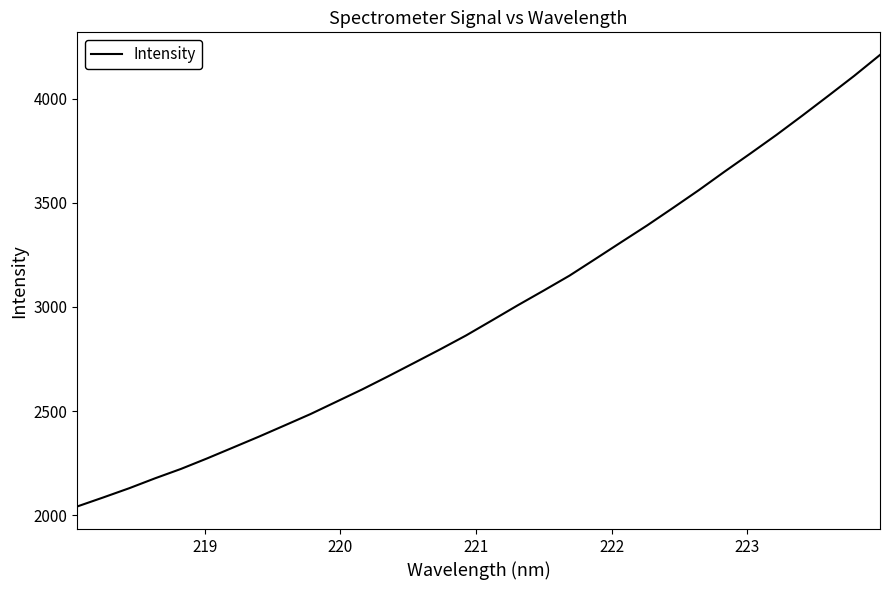

What is the difference between the maximum and second lowest values?

2124.1